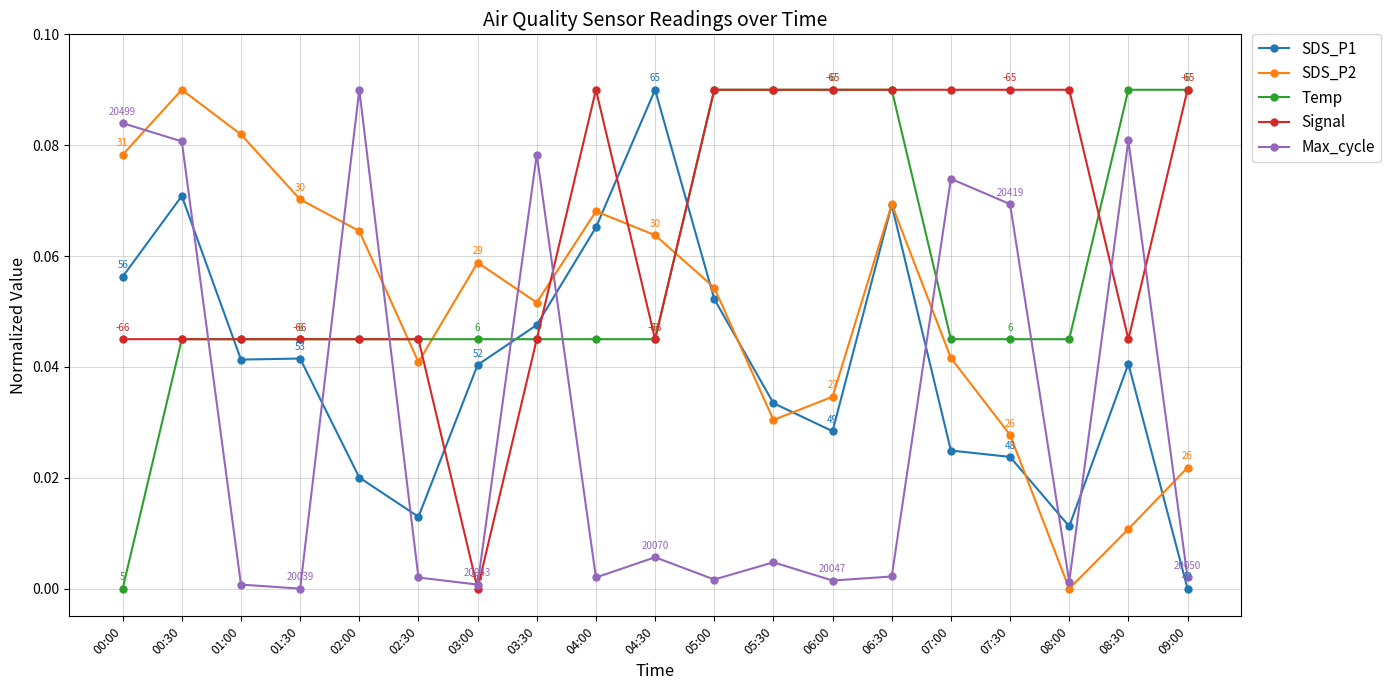

After their last crossing, which series has the higher values: Signal or SDS_P1?

Signal